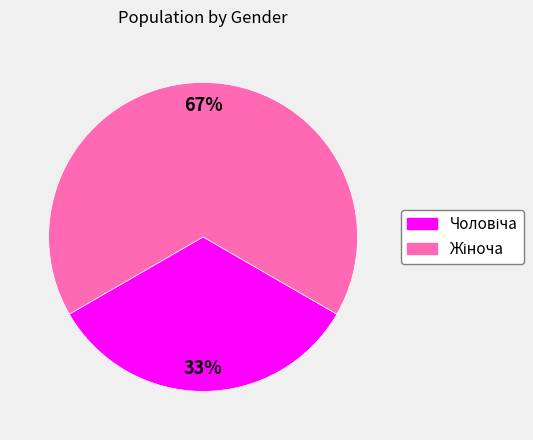

To the nearest percent, what is the average slice percentage?

50%